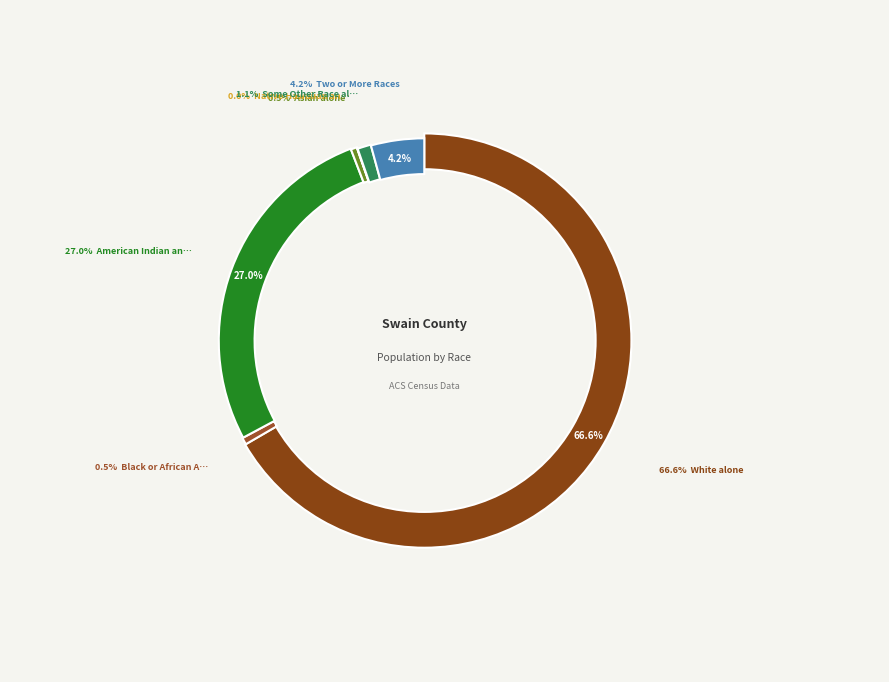

Is there a majority slice in this chart?

Yes